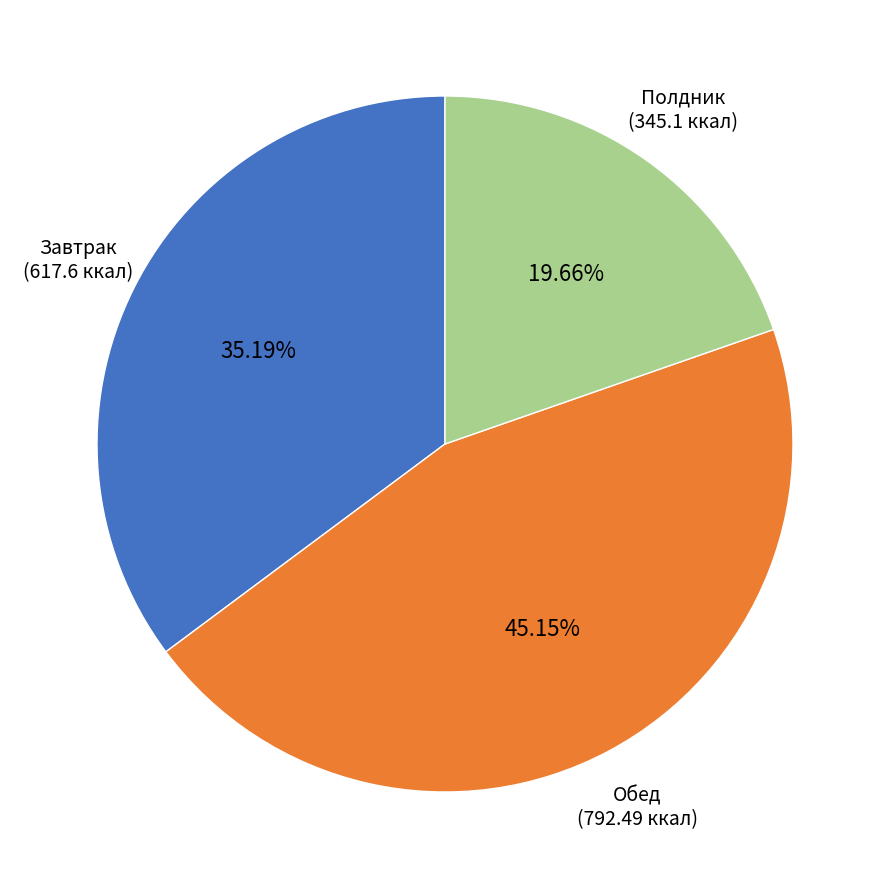

Combined, do Обед and Завтрак account for over 50%?

Yes